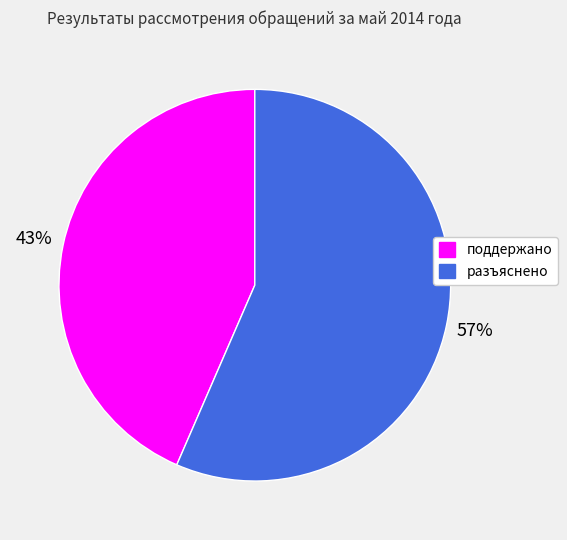

Which slice is the largest?

разъяснено